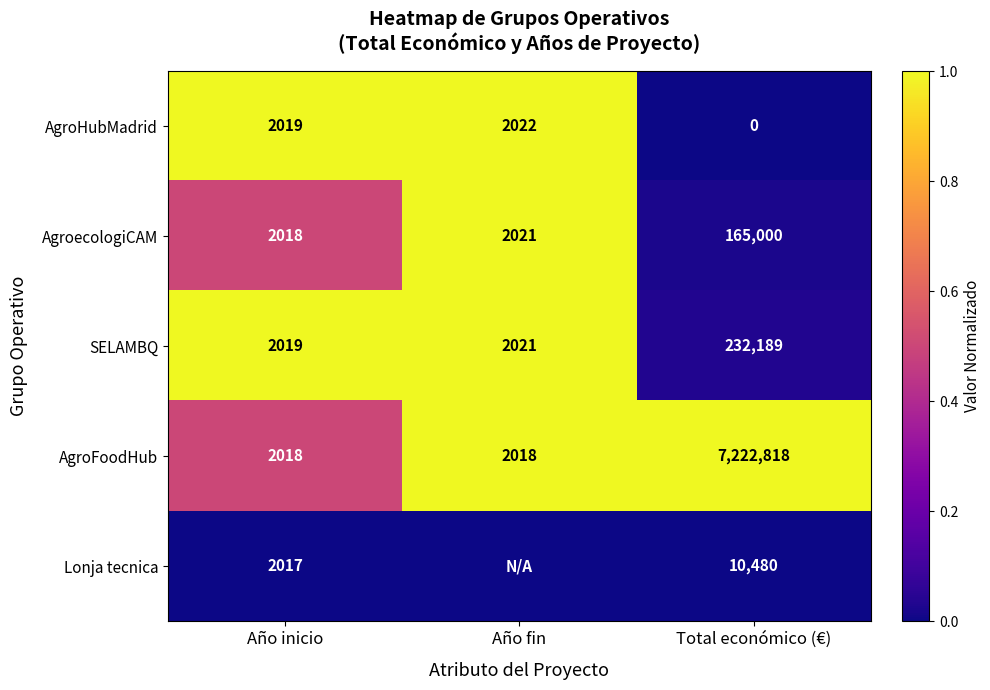

How many categories are shown in the chart?

3